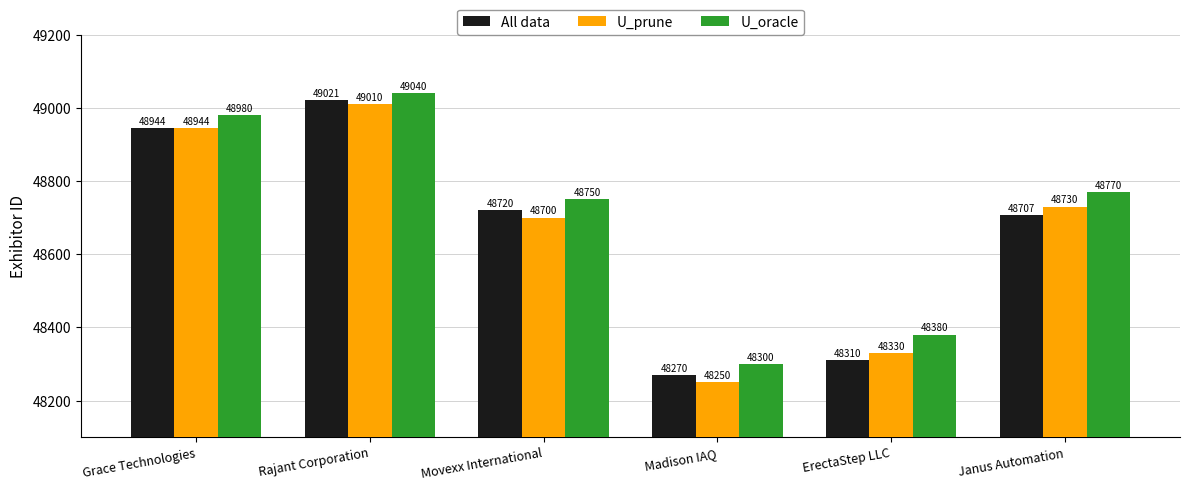

How many data points does each series have?

6